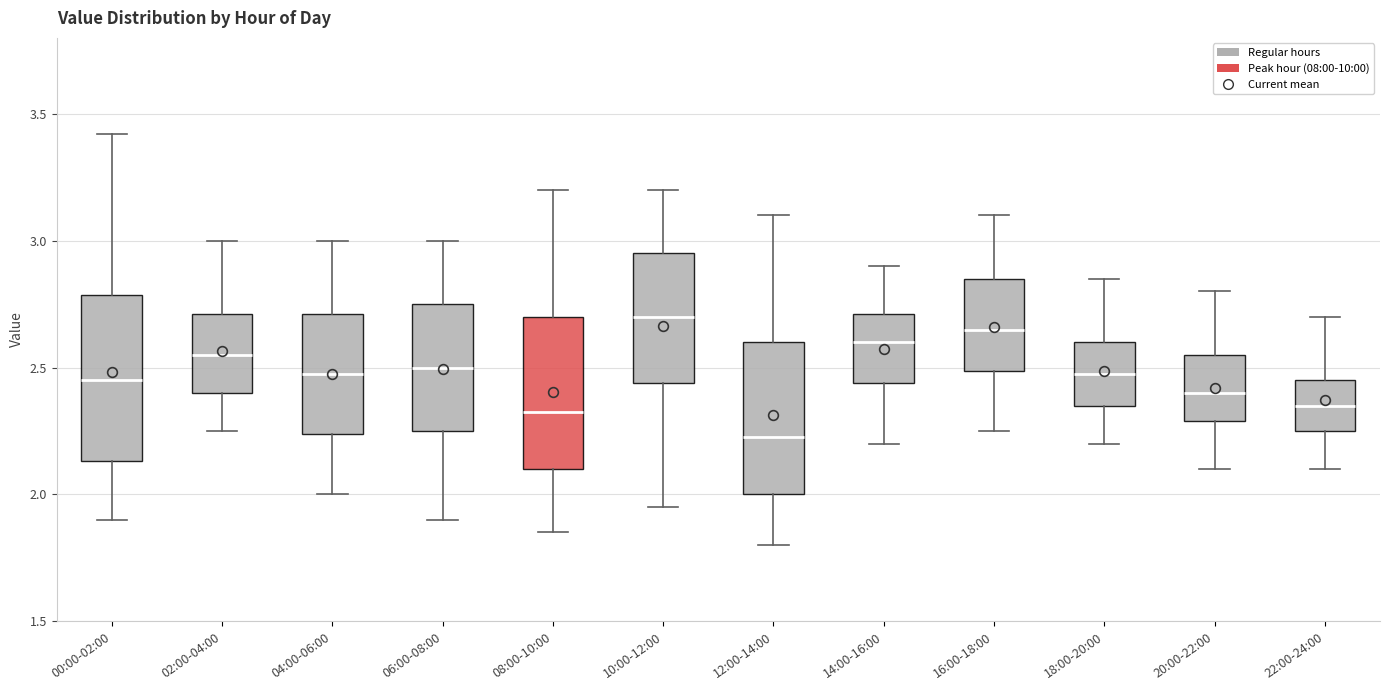

Which box is the tallest, from its lower edge to its upper edge?

00:00-02:00